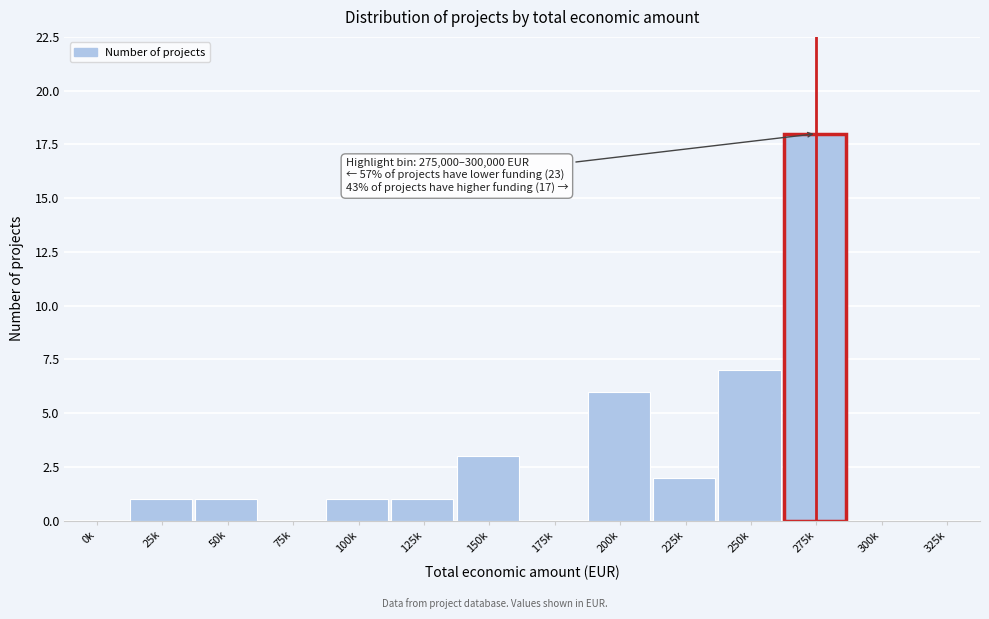

Reading right to left, transcribe all the data shown in this chart.

325k=0	300k=0	275k=18	250k=7	225k=2	200k=6	175k=0	150k=3	125k=1	100k=1	75k=0	50k=1	25k=1	0k=0